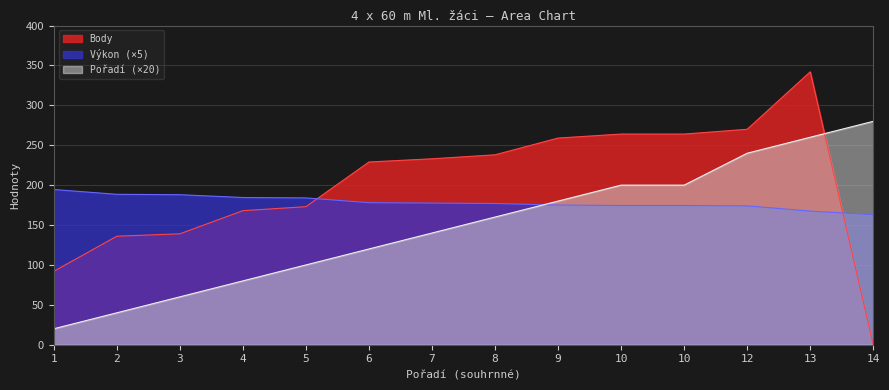

List the series in order of their overall mean, lowest first.

Pořadí (×20), Výkon (×5), Body